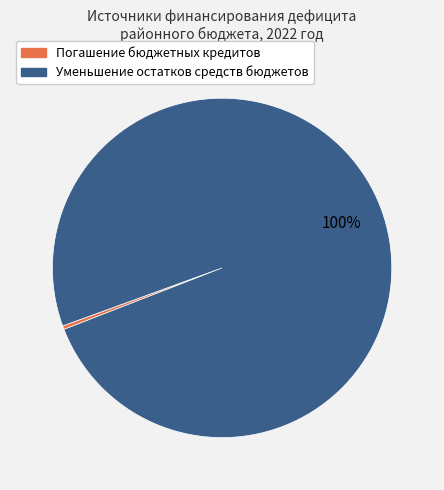

To the nearest percent, what is the combined percentage of Погашение бюджетных кредитов and Уменьшение остатков средств бюджетов?

100%